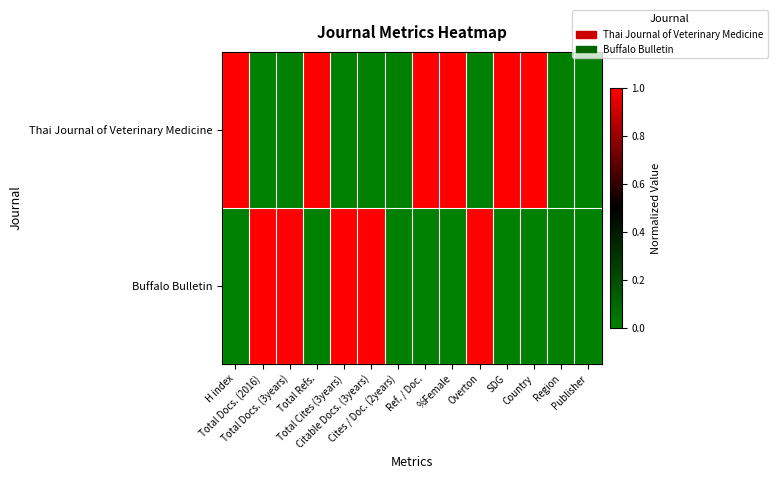

Reading left to right, list all the values displayed in this chart.

Thai Journal of Veterinary Medicine: H index=1	Total Docs. (2016)=0	Total Docs. (3years)=0	Total Refs.=1	Total Cites (3years)=0	Citable Docs. (3years)=0	Cites / Doc. (2years)=0	Ref. / Doc.=1	%Female=1	Overton=0	SDG=1	Country=1	Region=0	Publisher=0
Buffalo Bulletin: H index=0	Total Docs. (2016)=1	Total Docs. (3years)=1	Total Refs.=0	Total Cites (3years)=1	Citable Docs. (3years)=1	Cites / Doc. (2years)=0	Ref. / Doc.=0	%Female=0	Overton=1	SDG=0	Country=0	Region=0	Publisher=0